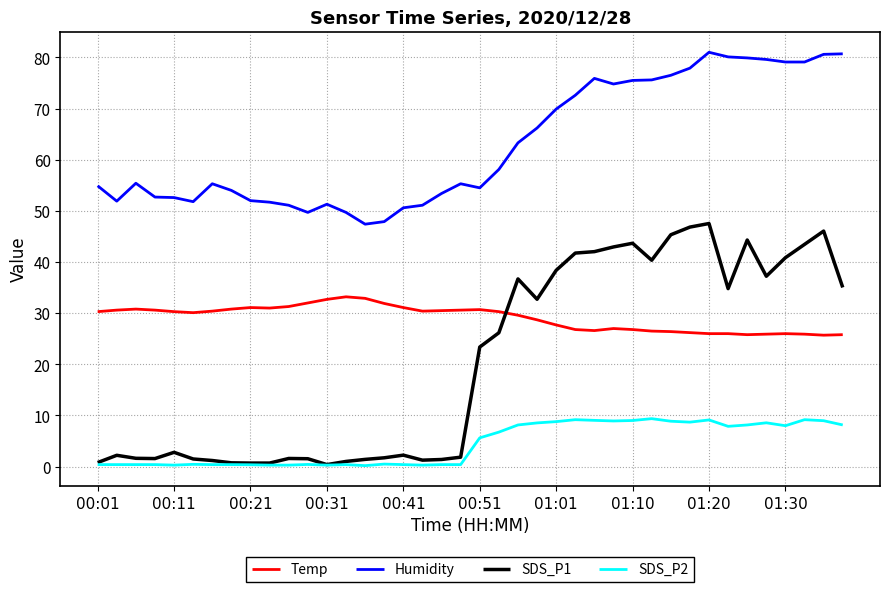

Which series has the largest total across all categories?

Humidity